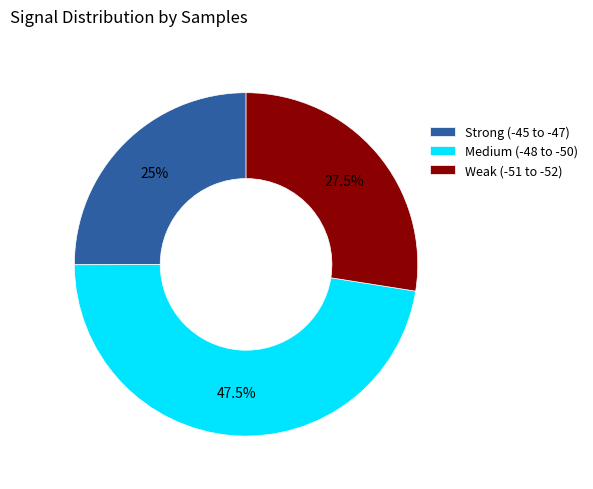

Approximately how many times larger is the value at Strong (-45 to -47) compared to Weak (-51 to -52)?

0.9